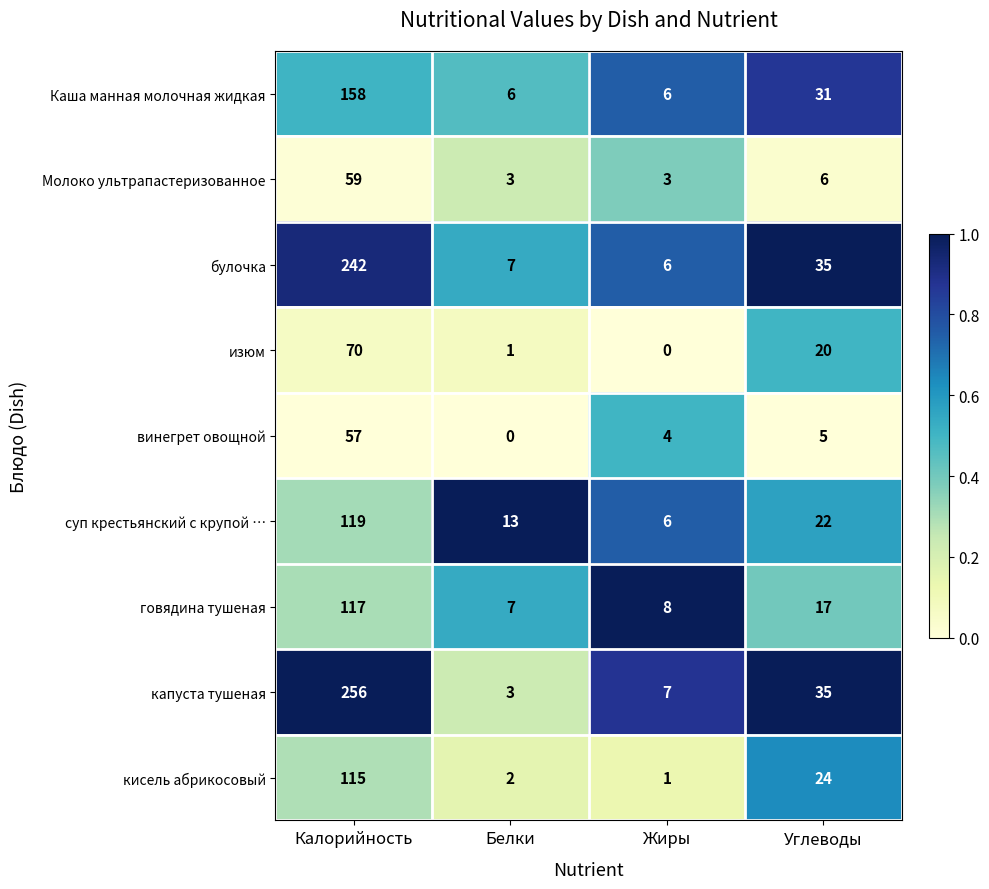

At which label does суп крестьянский с крупой … first exceed 22?

Калорийность